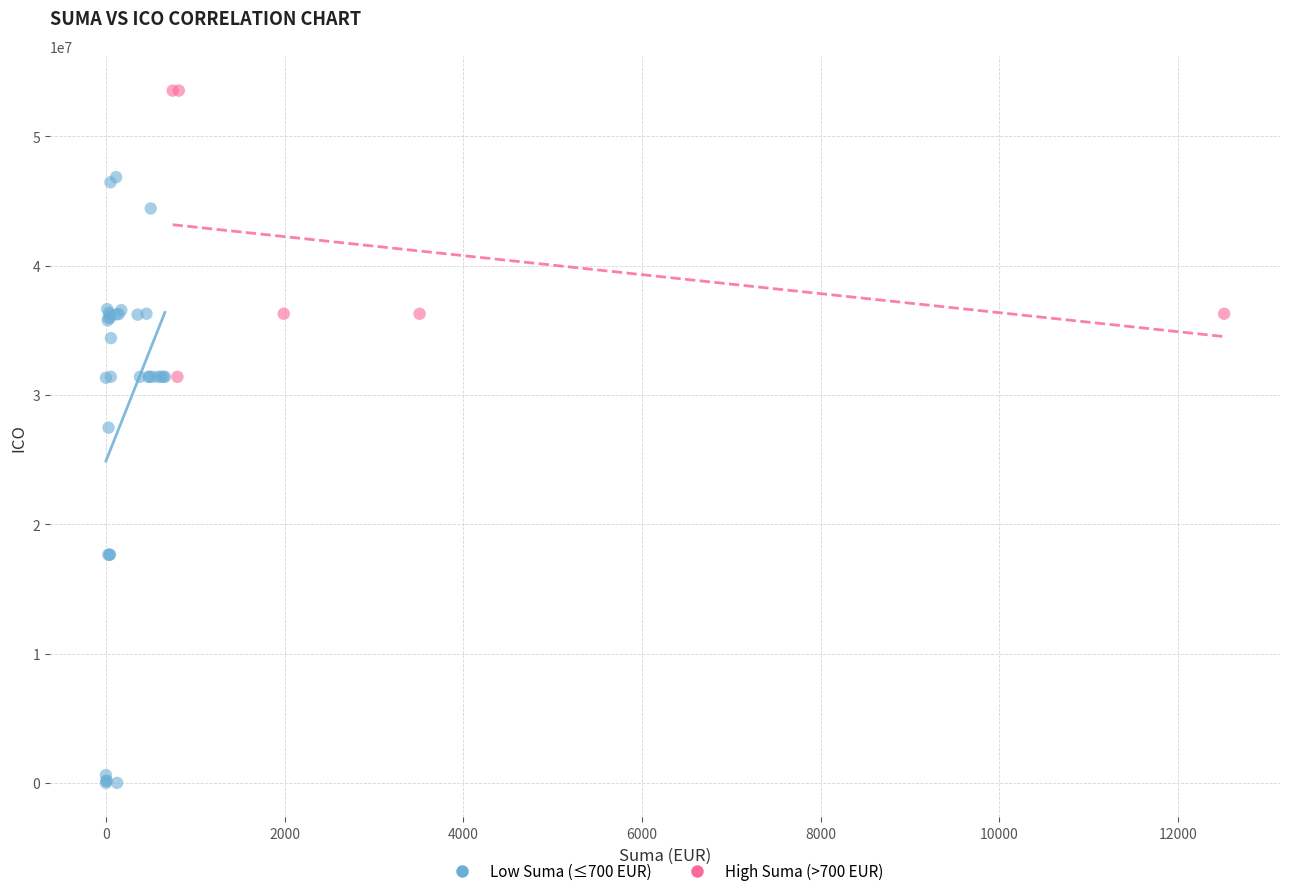

Which series has the largest Y range (max minus min)?

Low Suma (≤700 EUR)